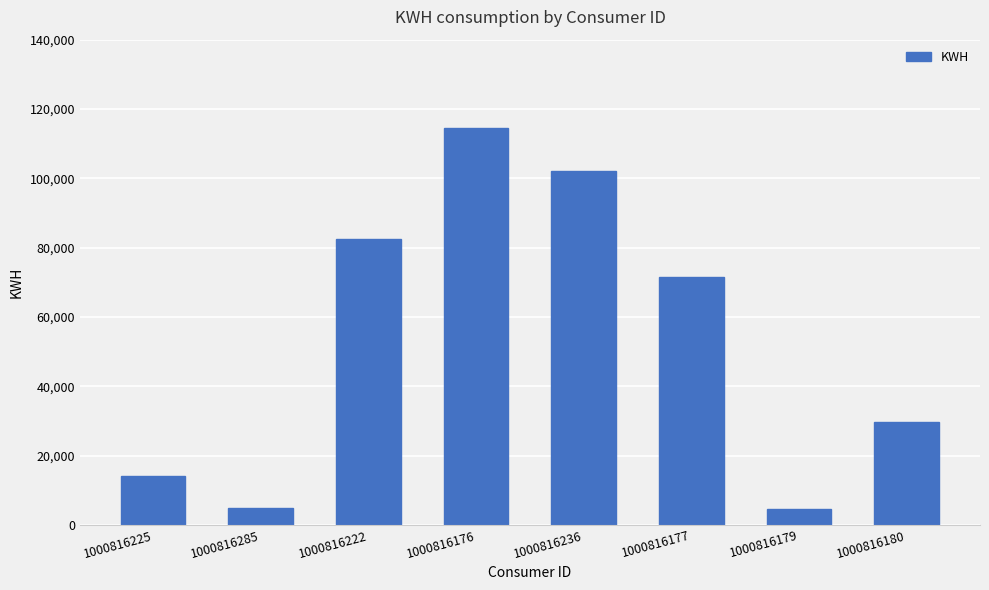

What is the label of the 2nd bar from the left?

1000816285